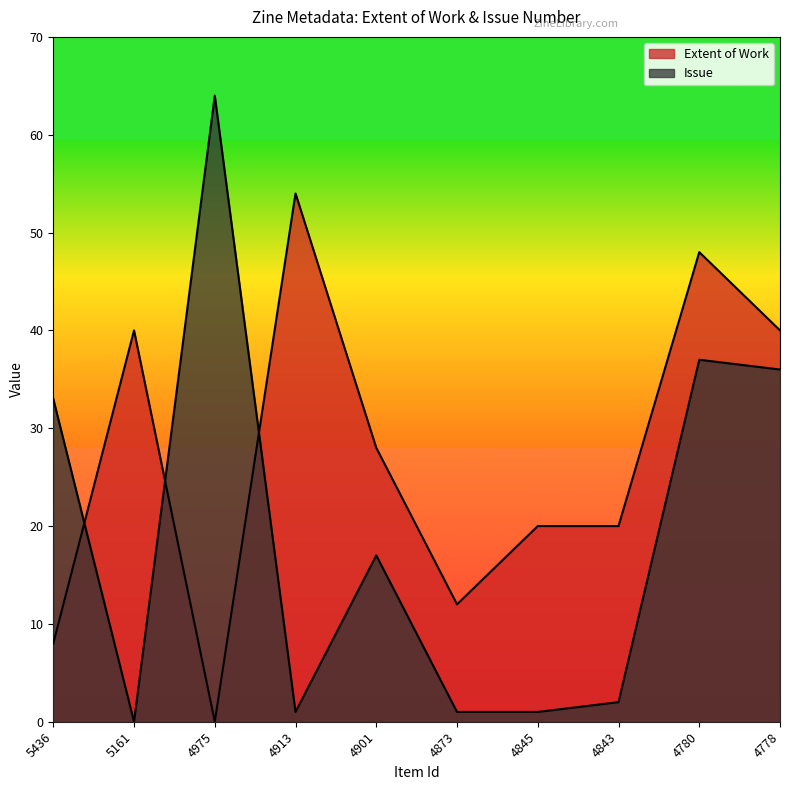

How many data points does each series have?

10